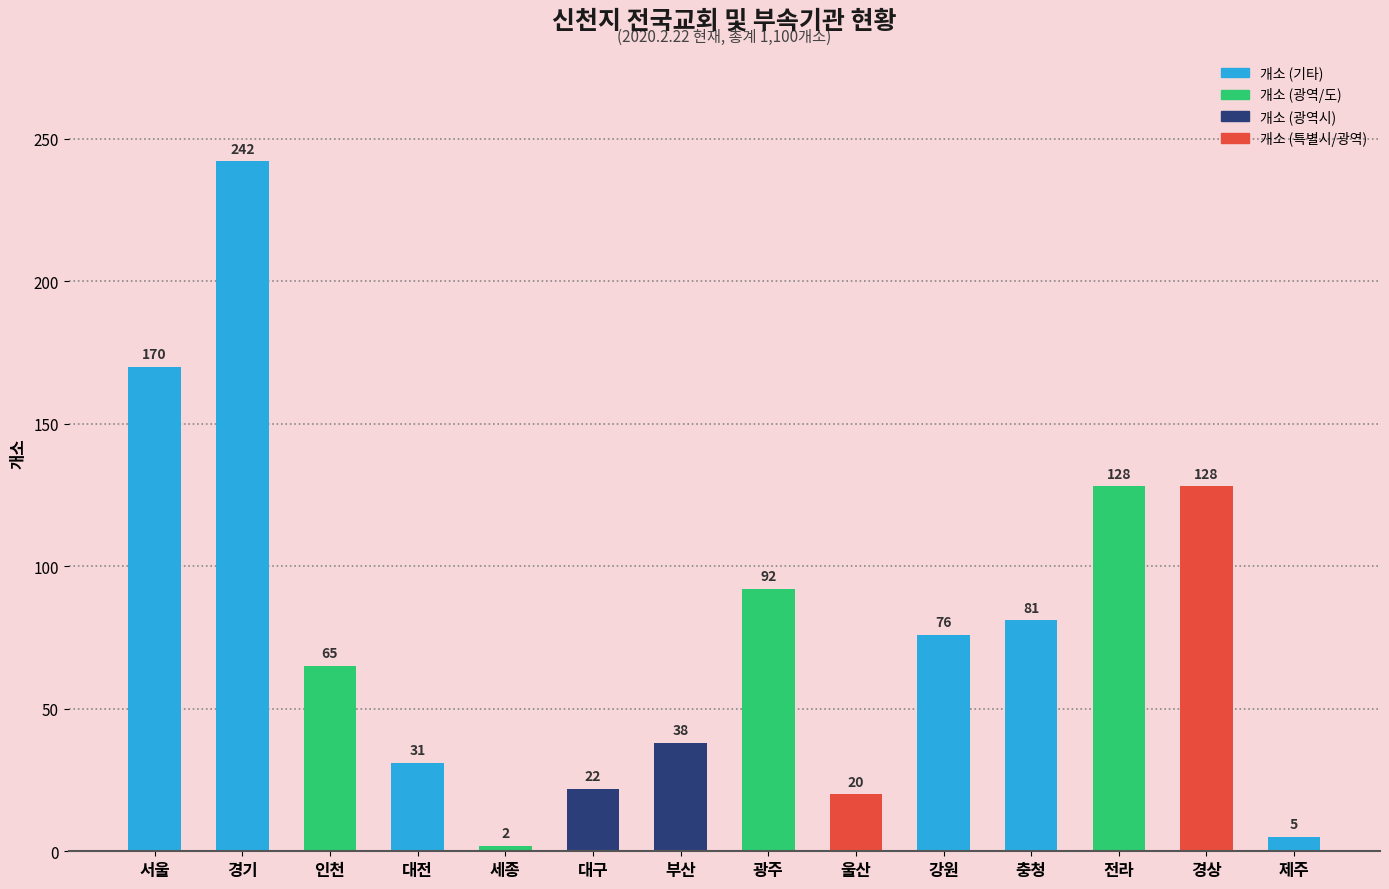

How many bars are there in total?

14